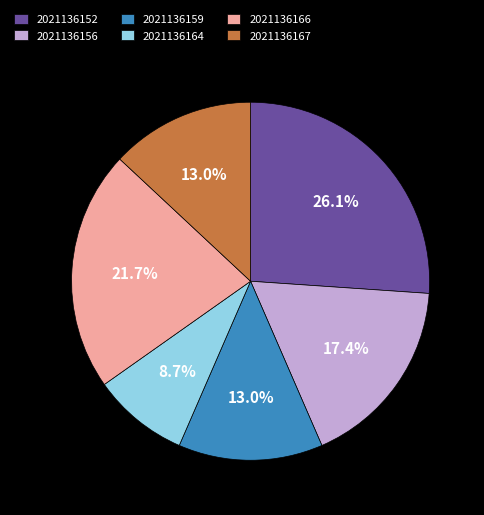

How many slices are in this pie chart?

6